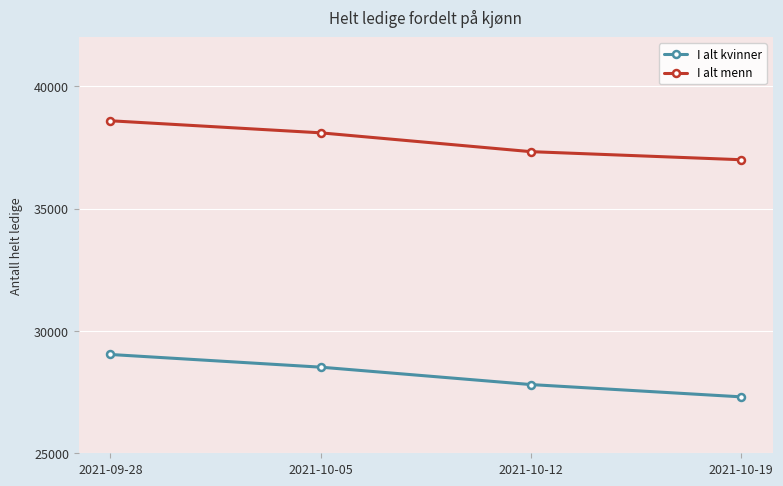

What is the value of the I alt kvinner point at the 4th from the left?

27306